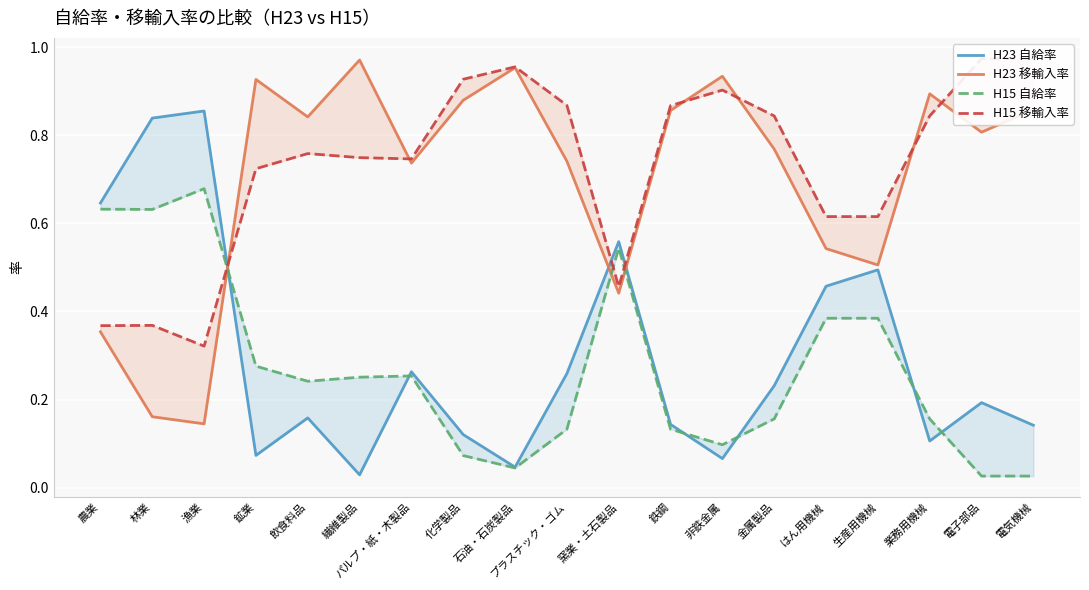

Which category has the highest value across all series?

電子部品